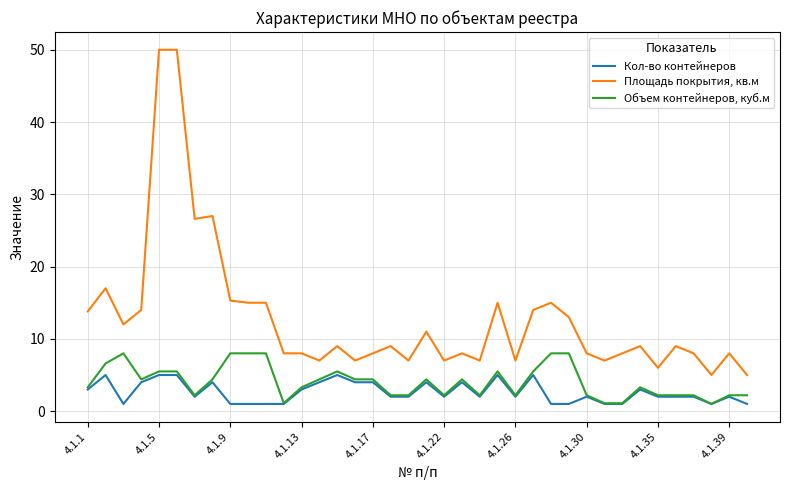

True or false: Объем контейнеров, куб.м and Площадь покрытия, кв.м cross at least once.

False